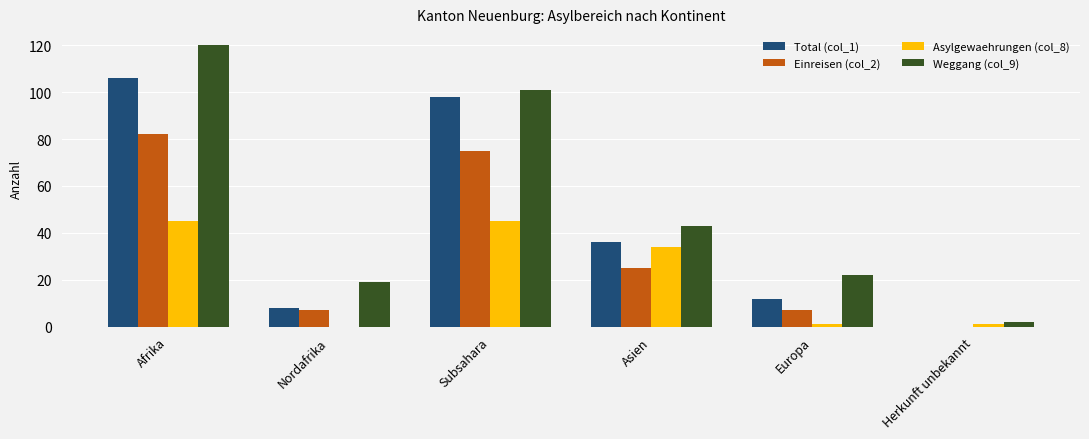

Reading left to right, what are all the values shown in this chart?

Total (col_1): Afrika=106	Nordafrika=8	Subsahara=98	Asien=36	Europa=12	Herkunft unbekannt=0
Einreisen (col_2): Afrika=82	Nordafrika=7	Subsahara=75	Asien=25	Europa=7	Herkunft unbekannt=0
Asylgewaehrungen (col_8): Afrika=45	Nordafrika=0	Subsahara=45	Asien=34	Europa=1	Herkunft unbekannt=1
Weggang (col_9): Afrika=120	Nordafrika=19	Subsahara=101	Asien=43	Europa=22	Herkunft unbekannt=2